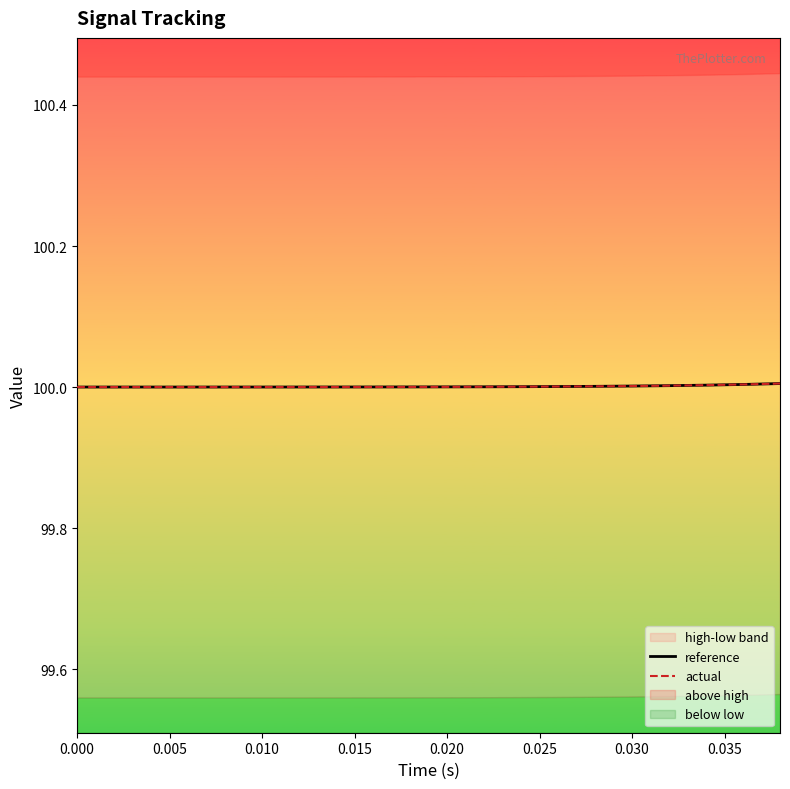

The value of actual at 0.030 is 100.0. True or false?

True